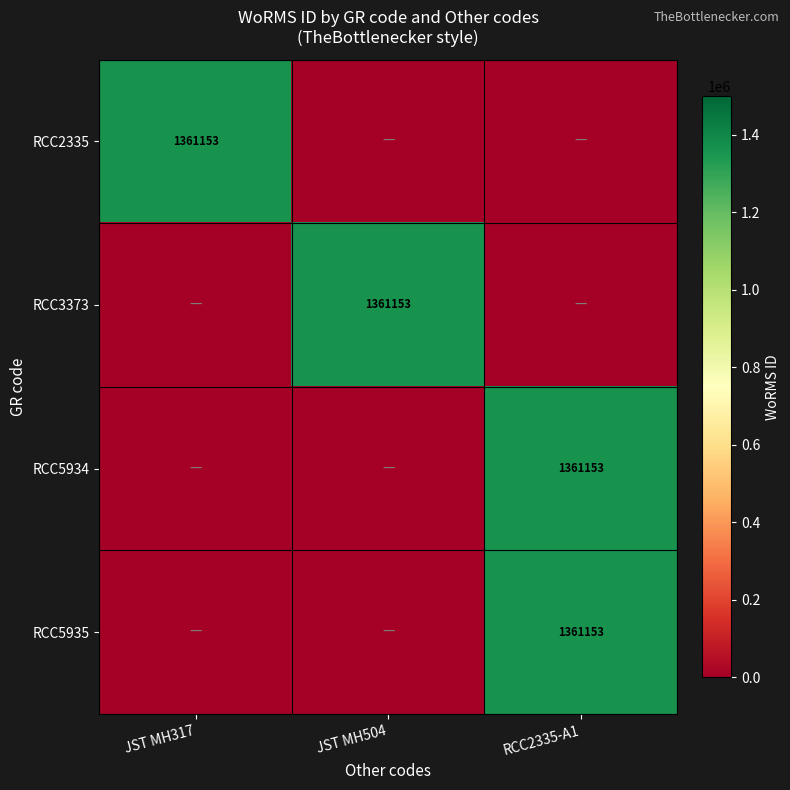

Which series has the widest spread of values?

RCC2335